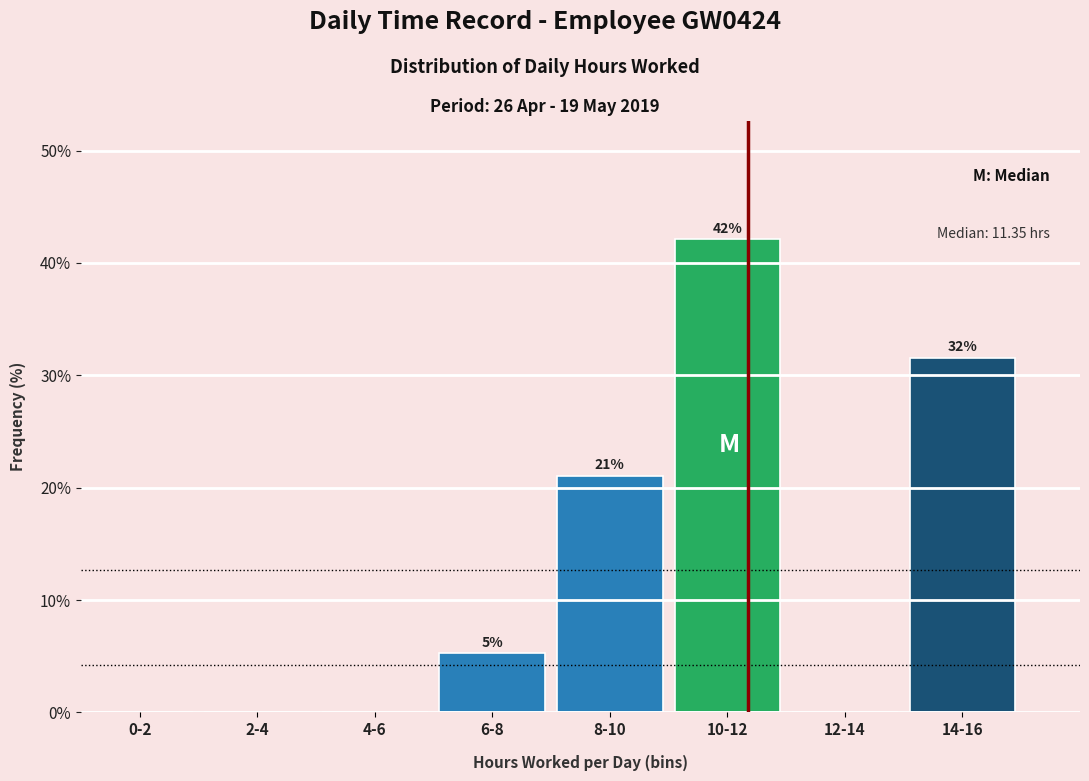

The value at 8-10 is 21.1. True or false?

True